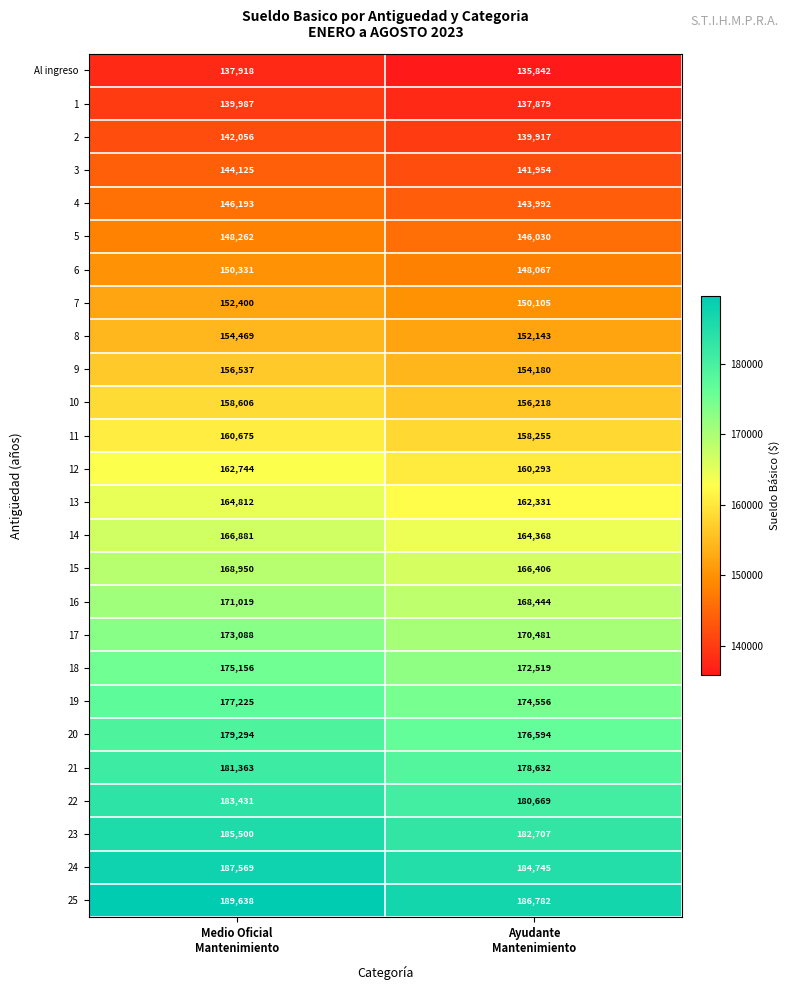

Which series has the largest total across all categories?

25